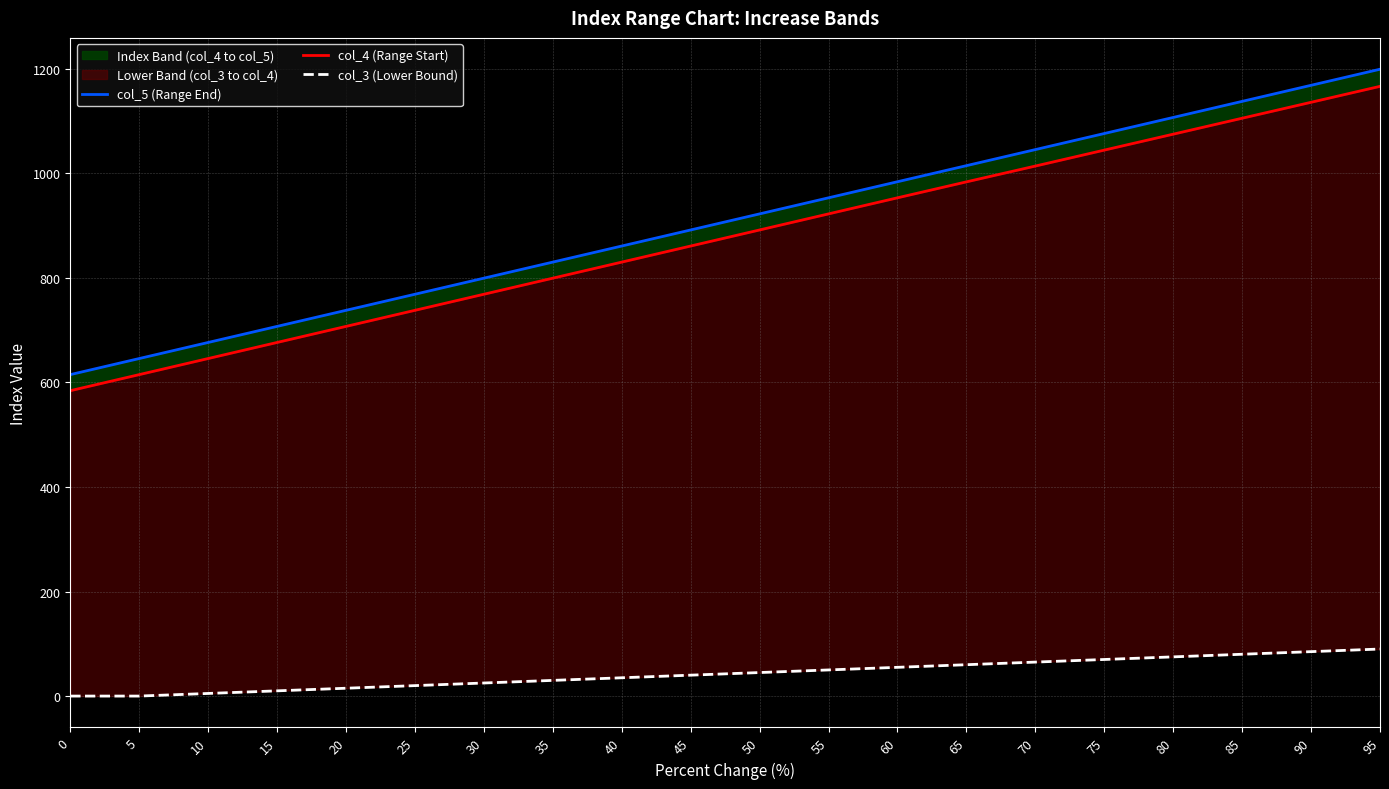

What is the difference between the col_3 (Lower Bound) values at 75 and 55?

20.0